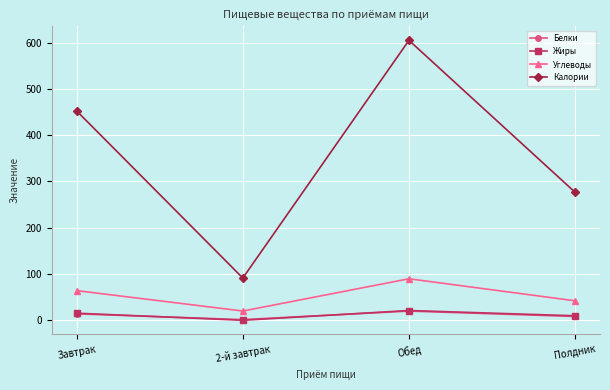

Which series changed the most between 2-й завтрак and Обед?

Калории